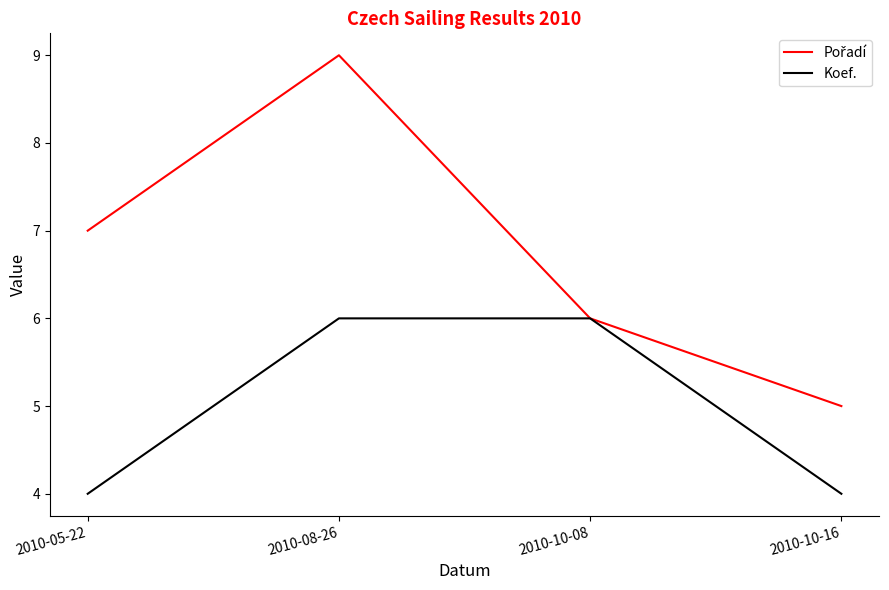

What is the average value of the Koef. series?

5